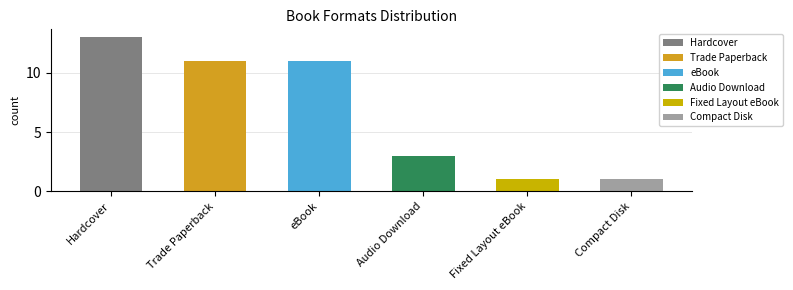

What is the value of the 6th bar from the left?

1